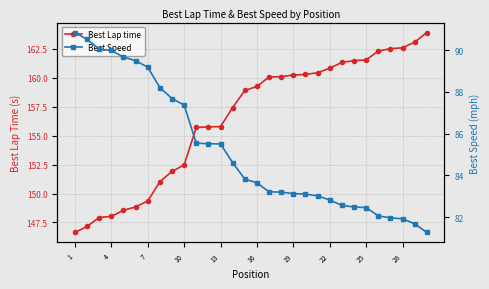

How many categories are shown in the chart?

30